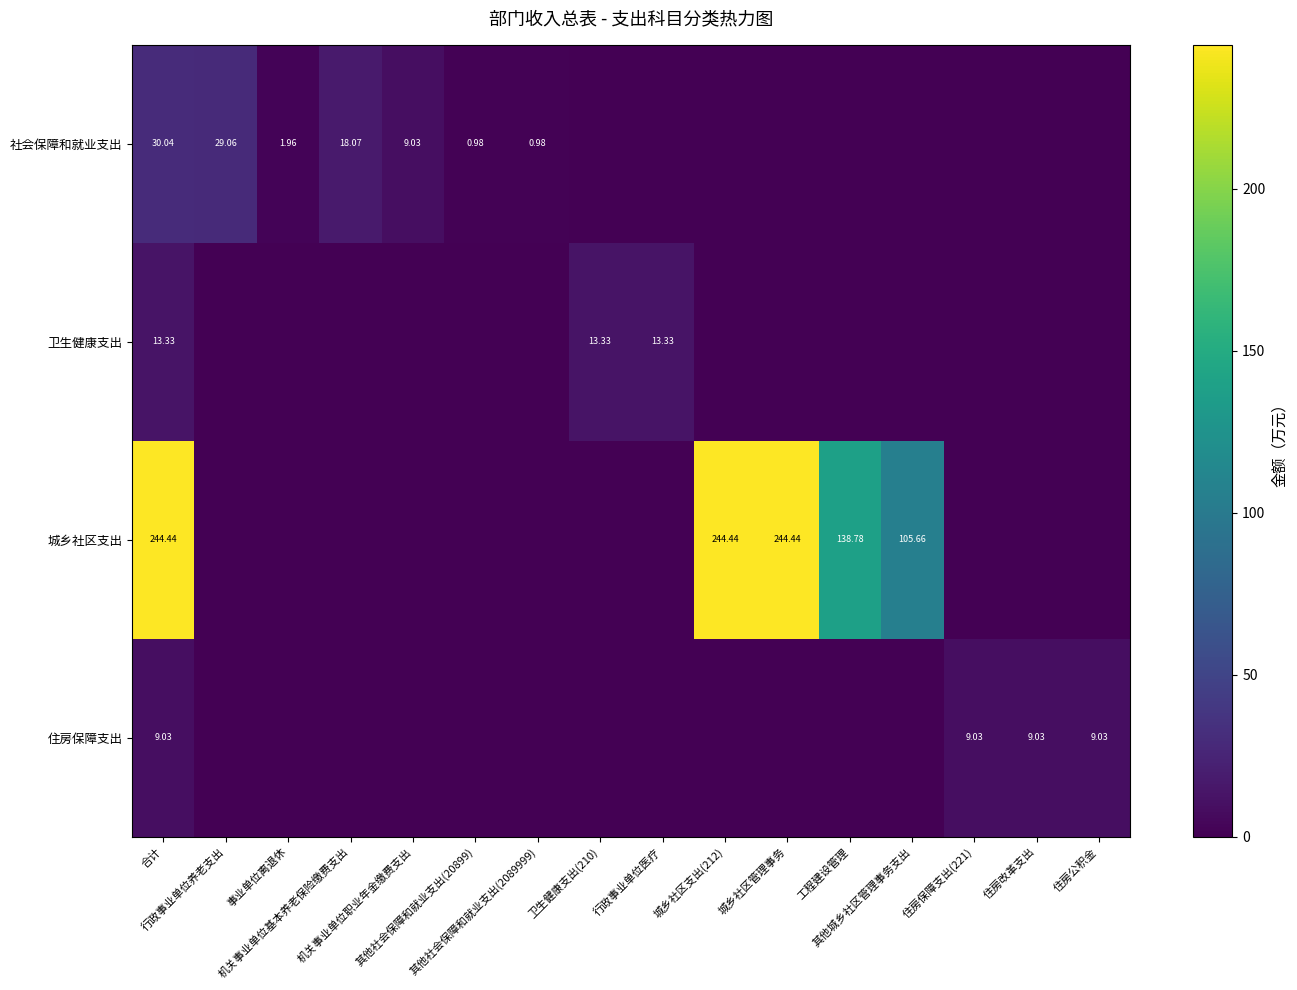

At which category is the sum across all series the highest?

合计